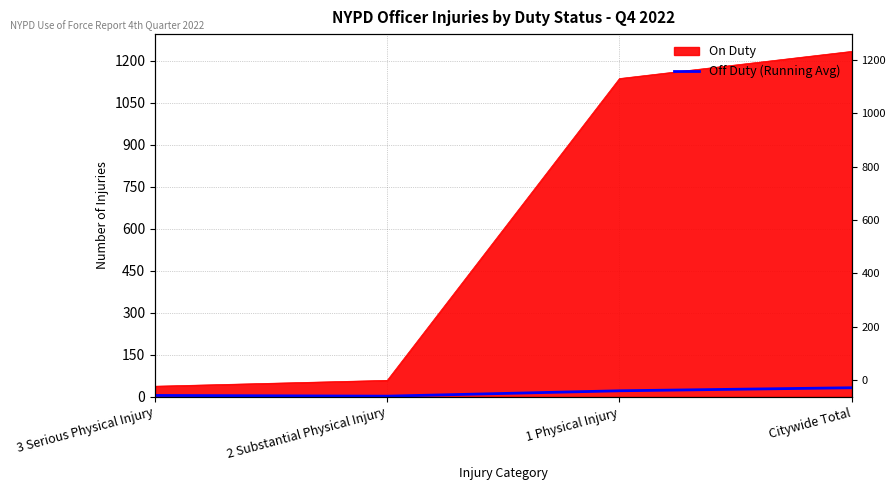

At which category does the chart reach its minimum across all series?

2 Substantial Physical Injury